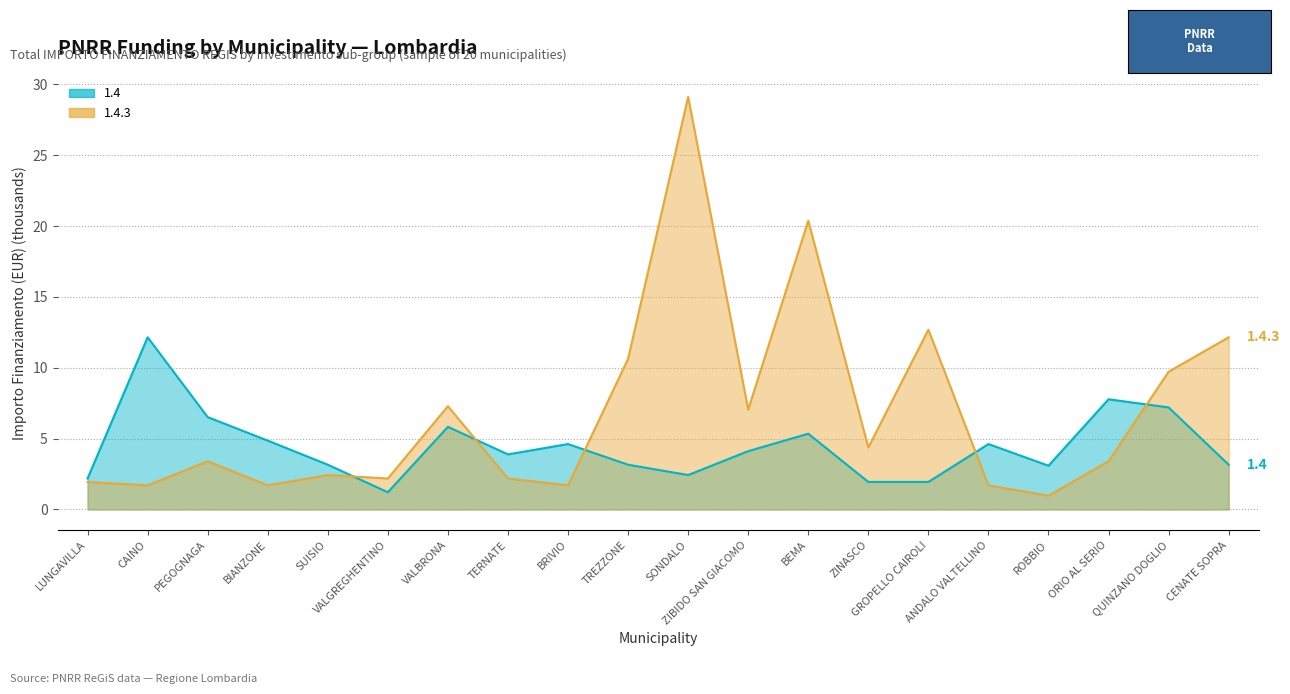

Rank the series by their maximum value, from highest to lowest.

1.4.3, 1.4